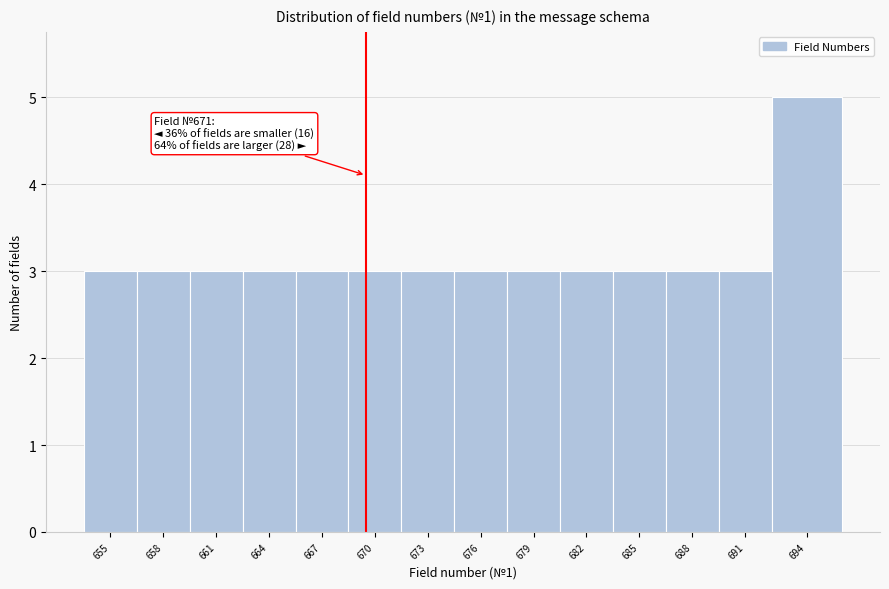

Reading left to right, what are all the values shown in this chart?

655=3	658=3	661=3	664=3	667=3	670=3	673=3	676=3	679=3	682=3	685=3	688=3	691=3	694=5